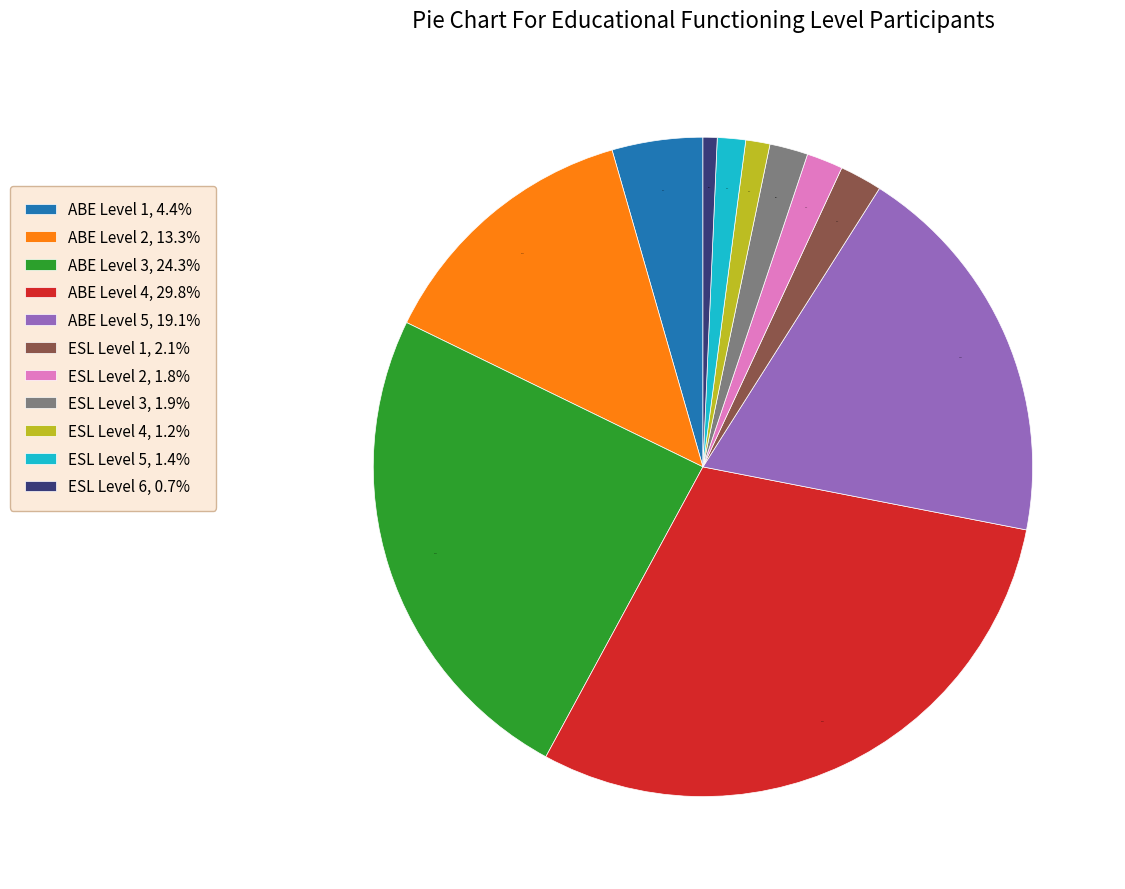

To the nearest percent, what portion does ABE Level 2 represent?

13%